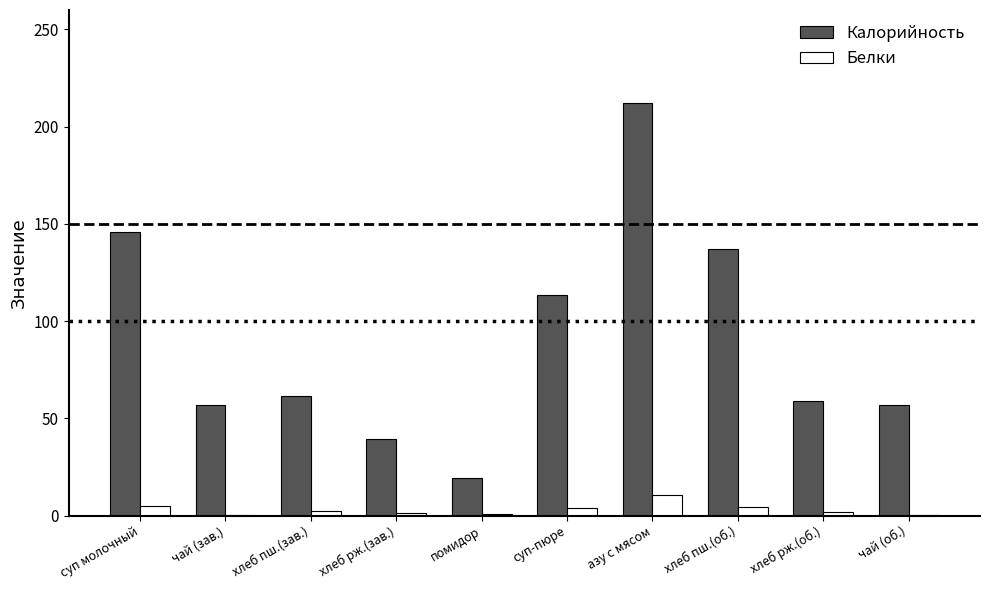

What is the sum of all Калорийность values?

900.5